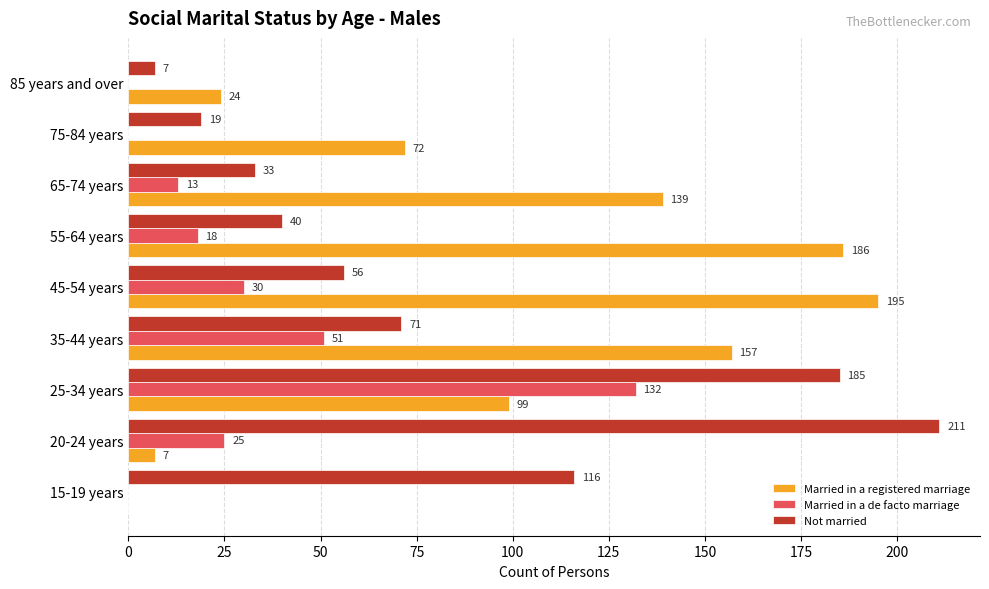

How many data points does each series have?

9